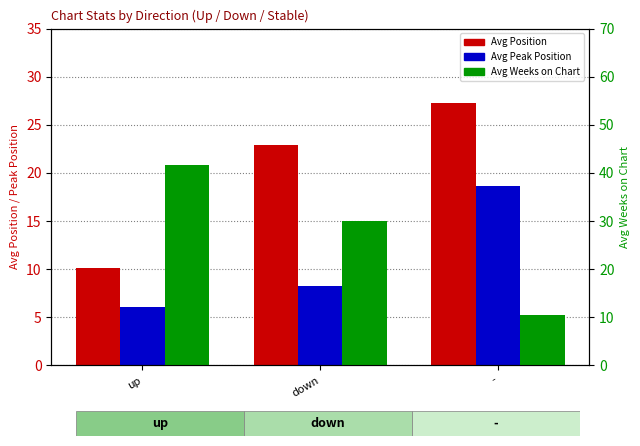

Between down and -, which is larger?

-